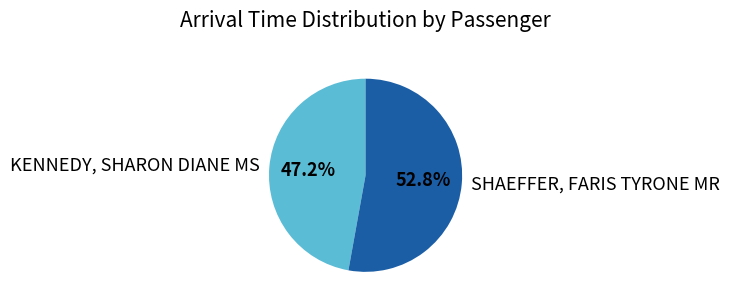

What percentage is the SHAEFFER, FARIS TYRONE MR slice, to the nearest percent?

53%